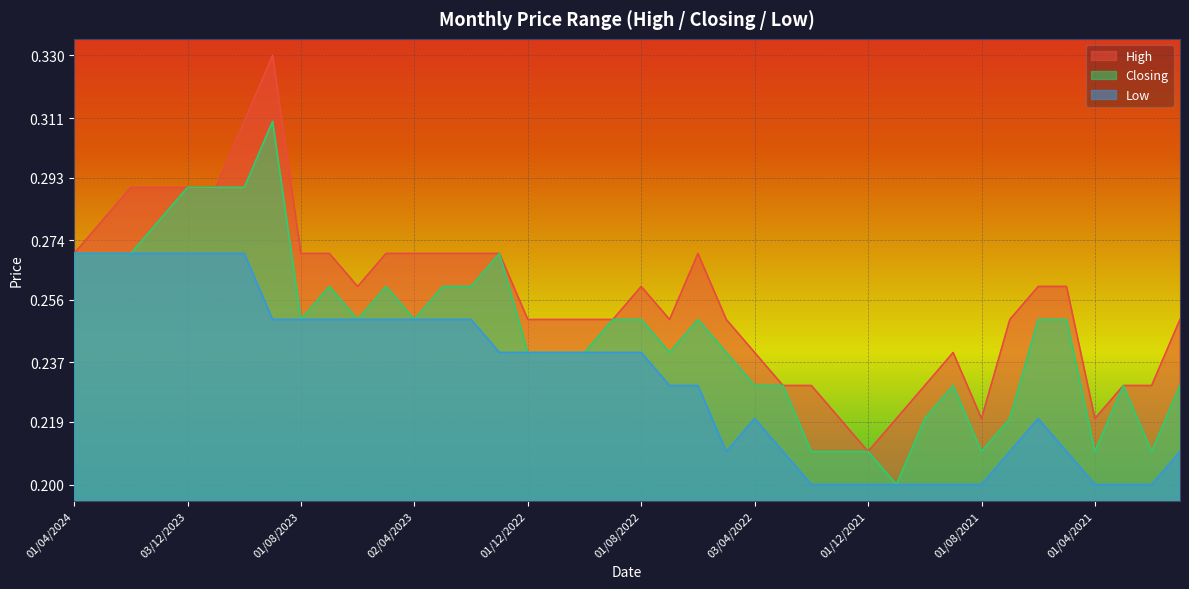

What is the label of the 28th point from the right?

02/04/2023